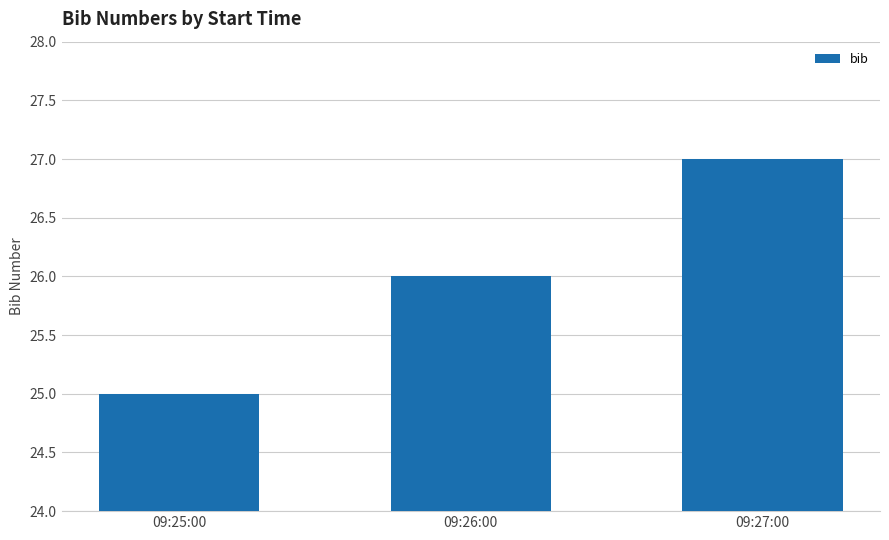

Which has a higher value, 09:27:00 or 09:26:00?

09:27:00